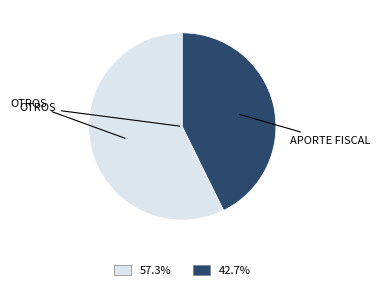

Count the number of slices in the pie.

2